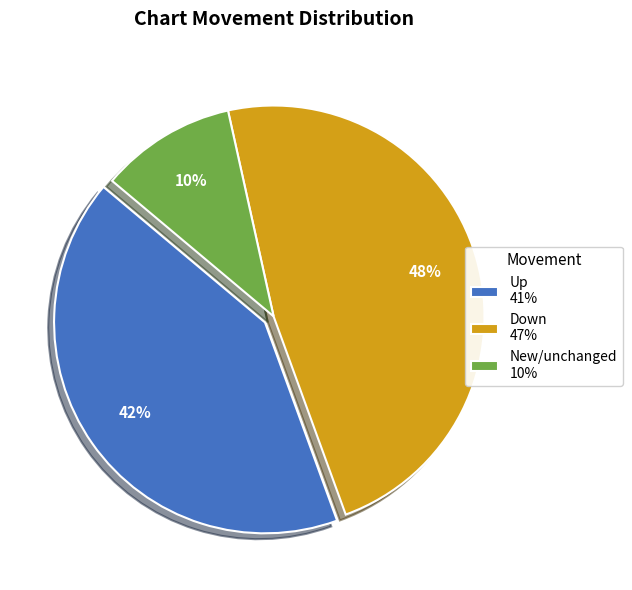

What is the largest slice in the pie chart?

Down 47%